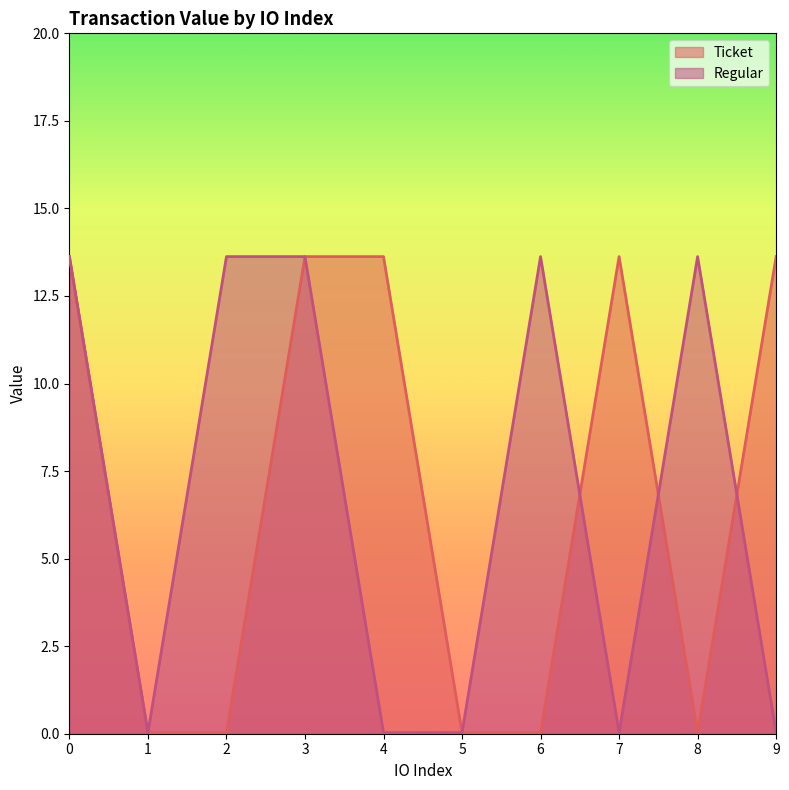

How many lines are shown in the chart?

2